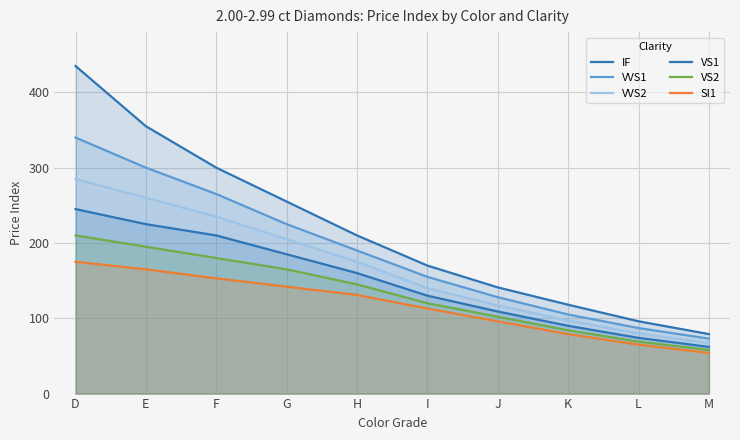

True or false: VVS1 and VVS2 cross at least once.

False